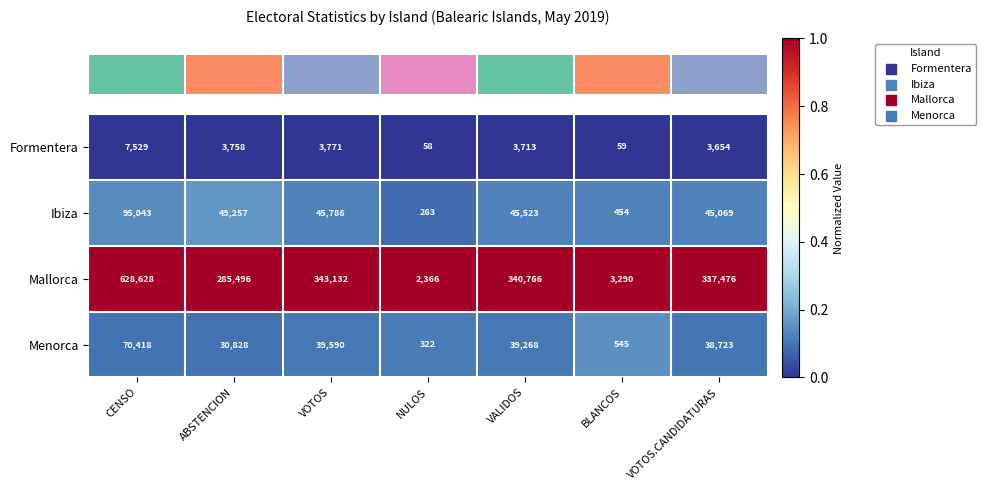

At VALIDOS, list the series in order from smallest to largest.

Formentera, Menorca, Ibiza, Mallorca